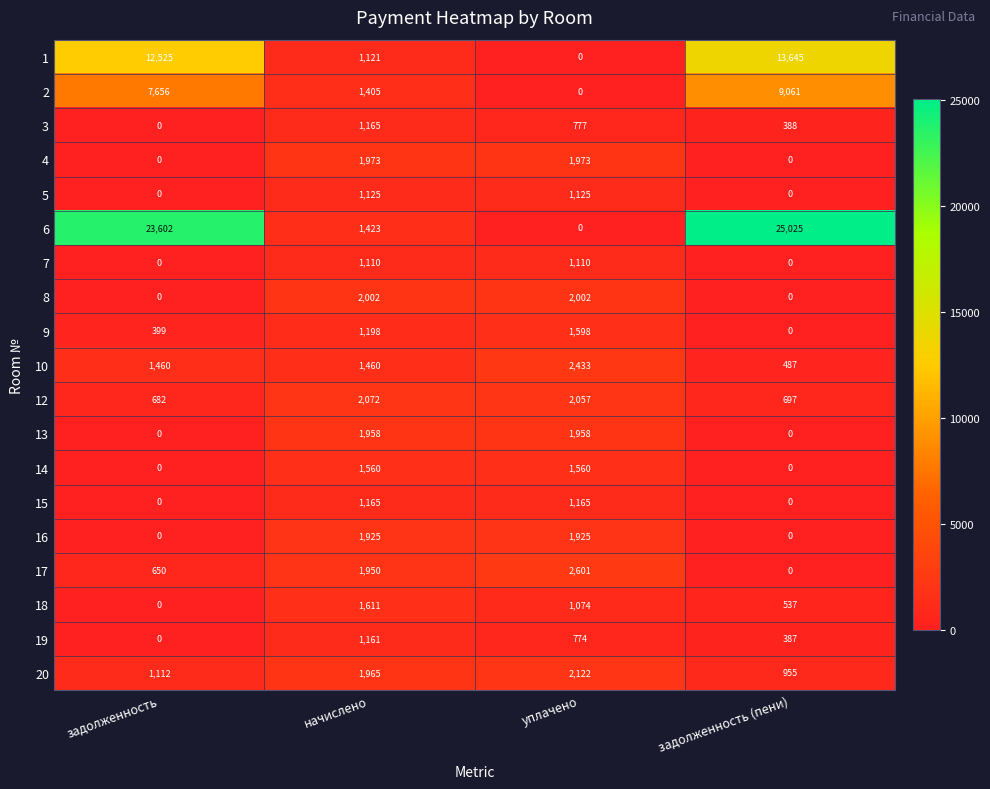

Which series has the widest spread of values?

6